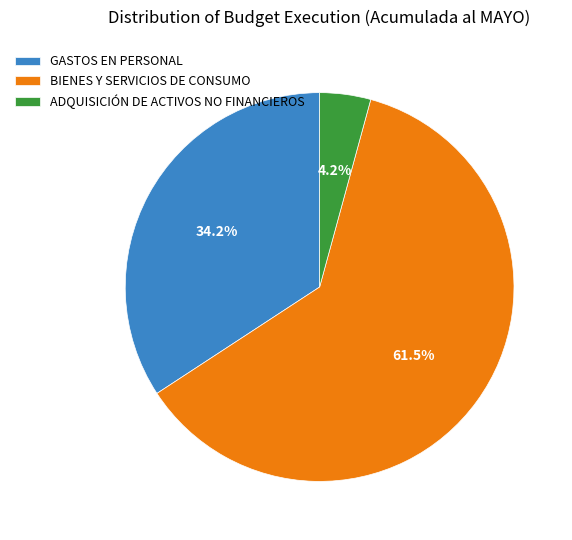

Is GASTOS EN PERSONAL the majority of the pie?

No